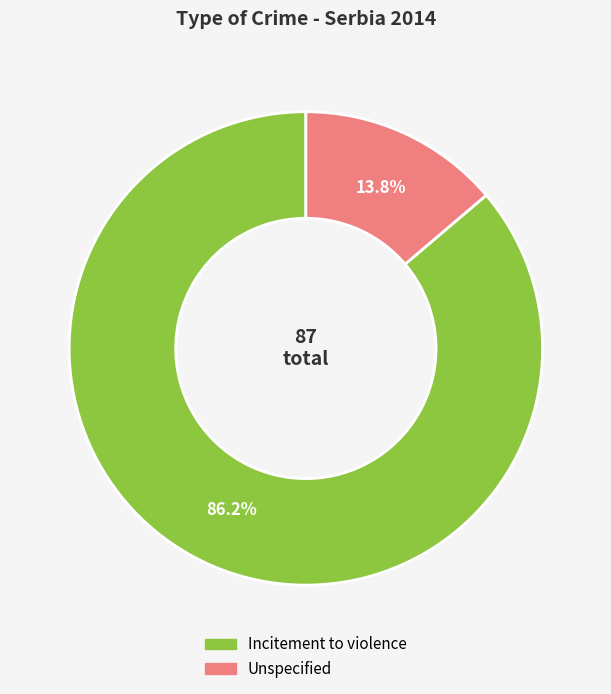

What is the majority slice?

Incitement to violence